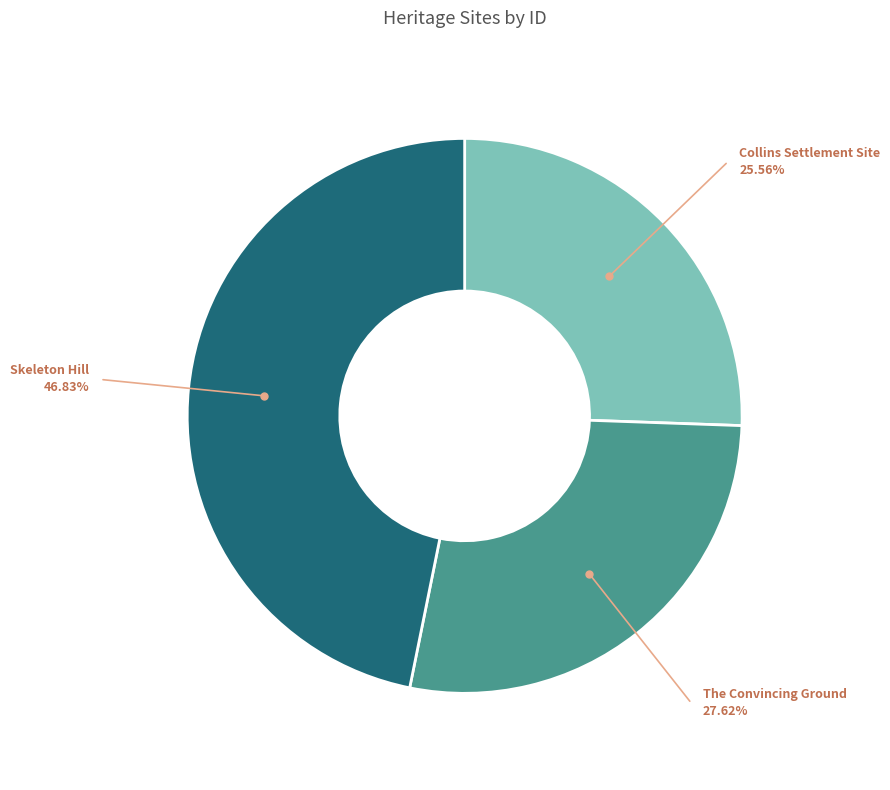

Does any single category account for the majority?

No